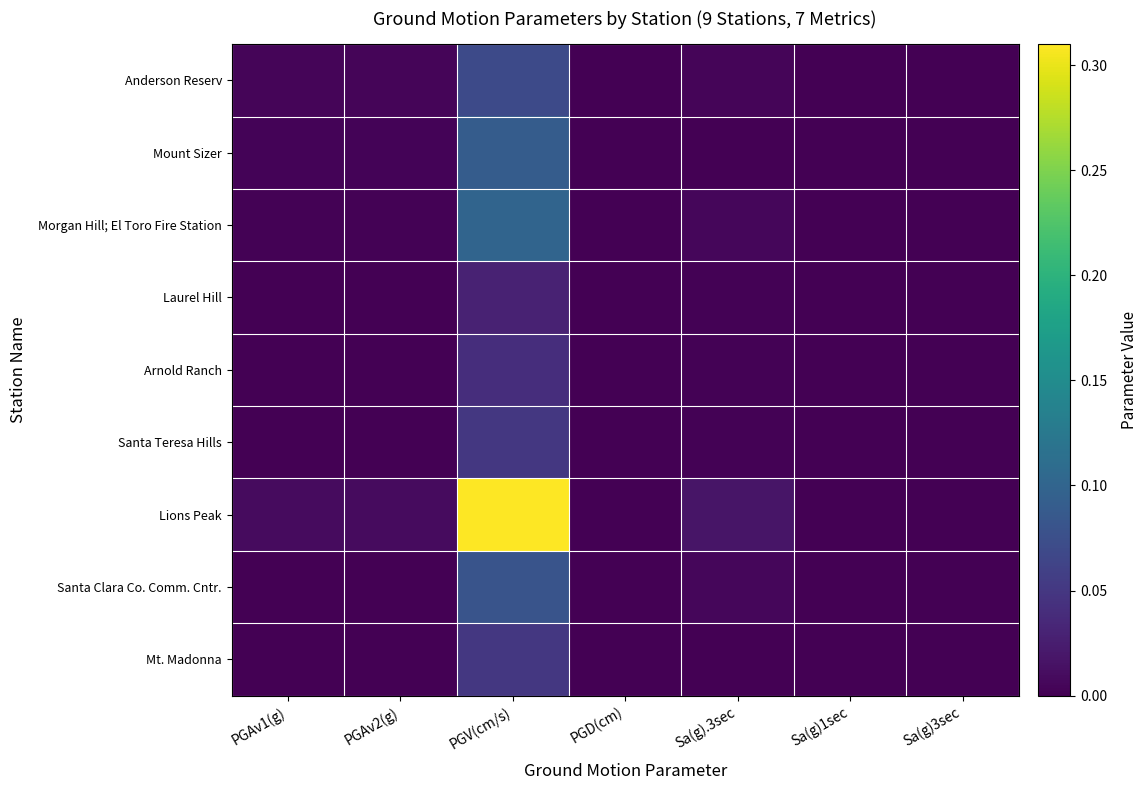

At how many categories does at least one series exceed 0?

5